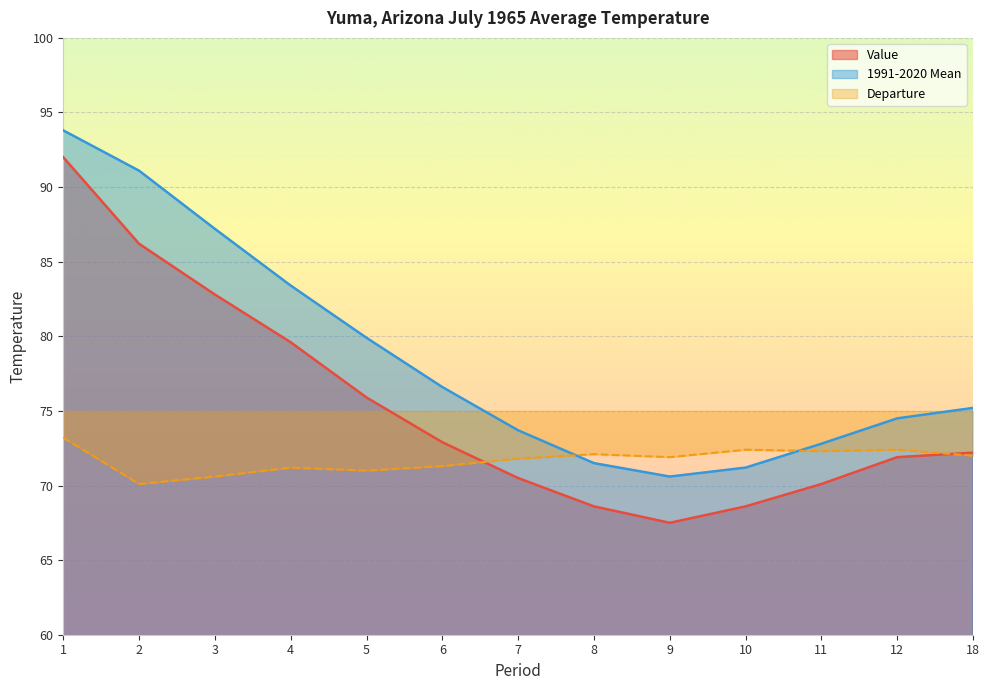

Which series has the largest range (max minus min)?

Value